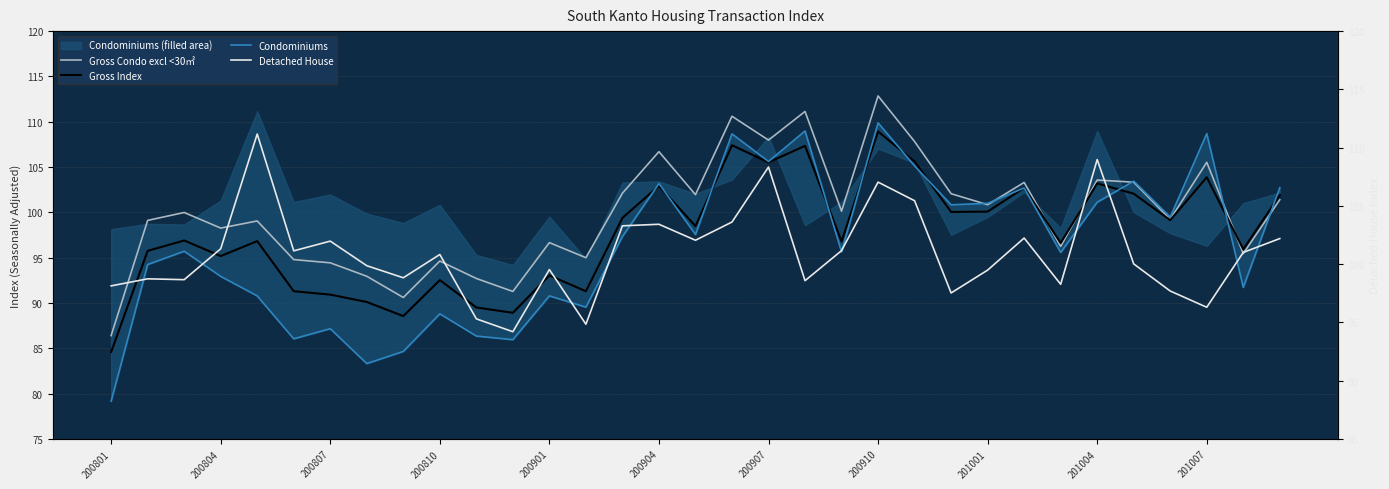

What is the sum of the Gross Index values at 200901 and 200804?

188.2